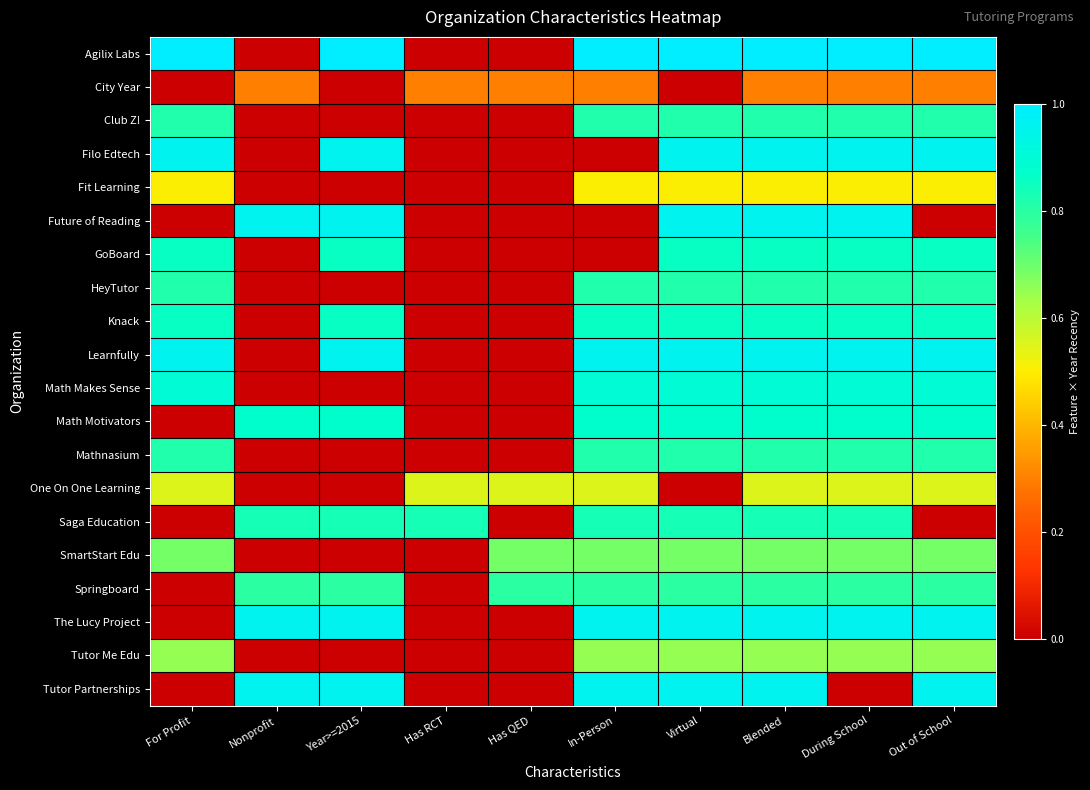

Which series changed the most between Blended and During School?

Tutor Partnerships